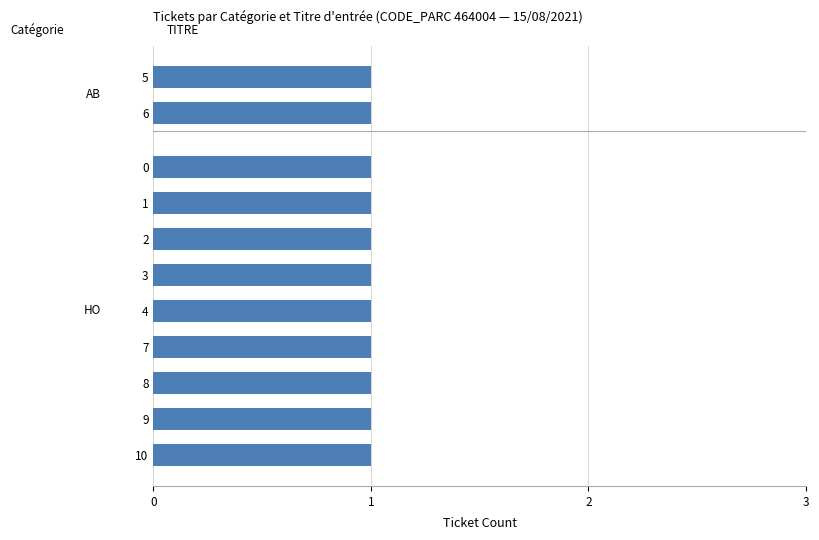

Reading left to right, what are all the values shown in this chart?

HO: 0=1	1=1	2=1	3=1	4=1	5=0	6=0	7=1	8=1	9=1	10=1
AB: 0=0	1=0	2=0	3=0	4=0	5=1	6=1	7=0	8=0	9=0	10=0